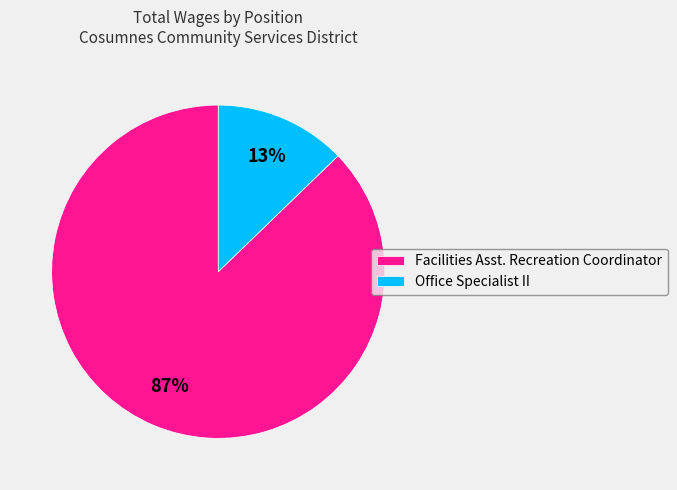

Which has a higher value, Office Specialist II or Facilities Asst. Recreation Coordinator?

Facilities Asst. Recreation Coordinator